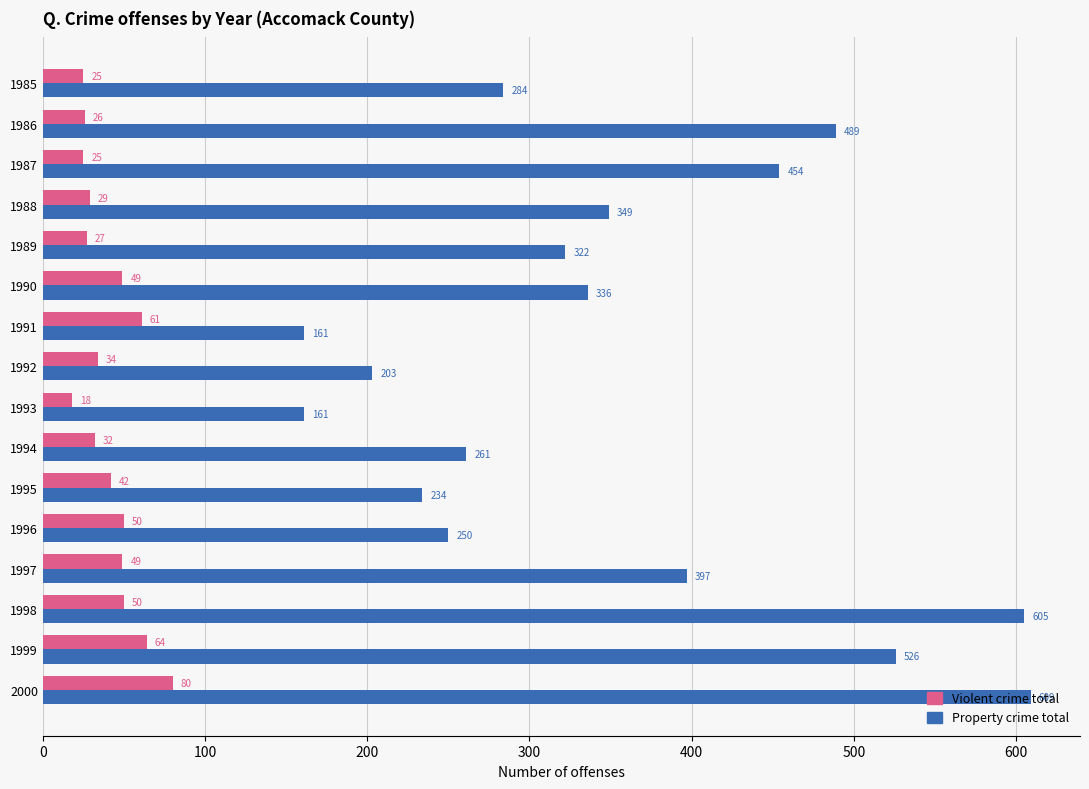

List the series in order of their peak value, highest first.

Property crime total, Violent crime total